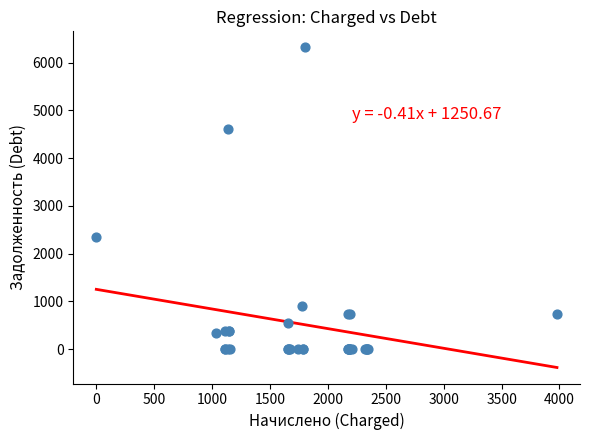

What Y value in the scatter plot is closest to 3160?

2353.7